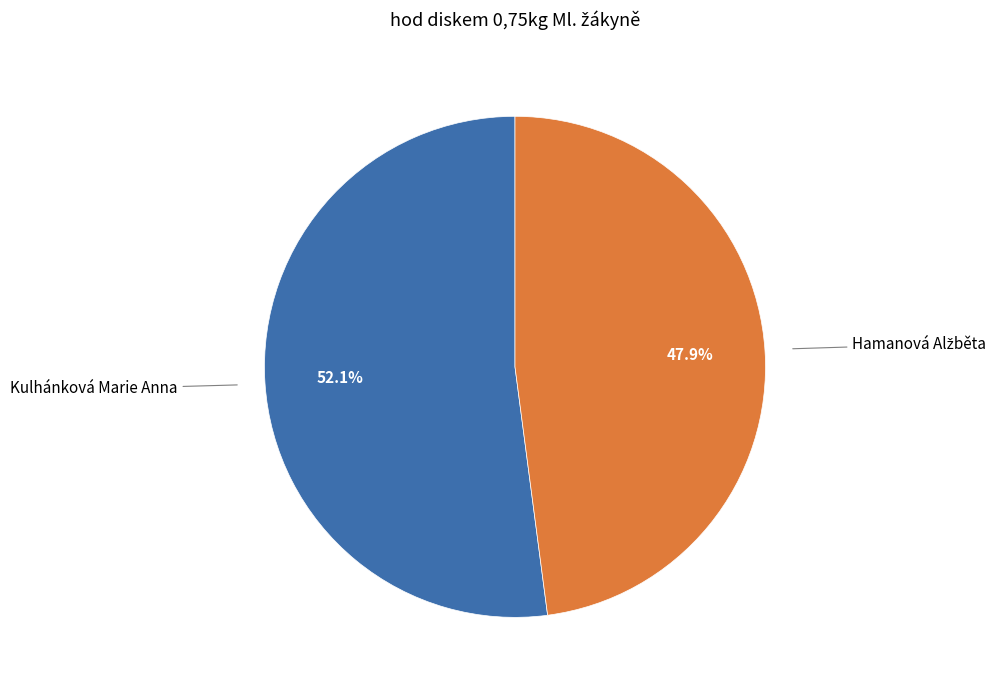

Is there a majority slice in this chart?

Yes